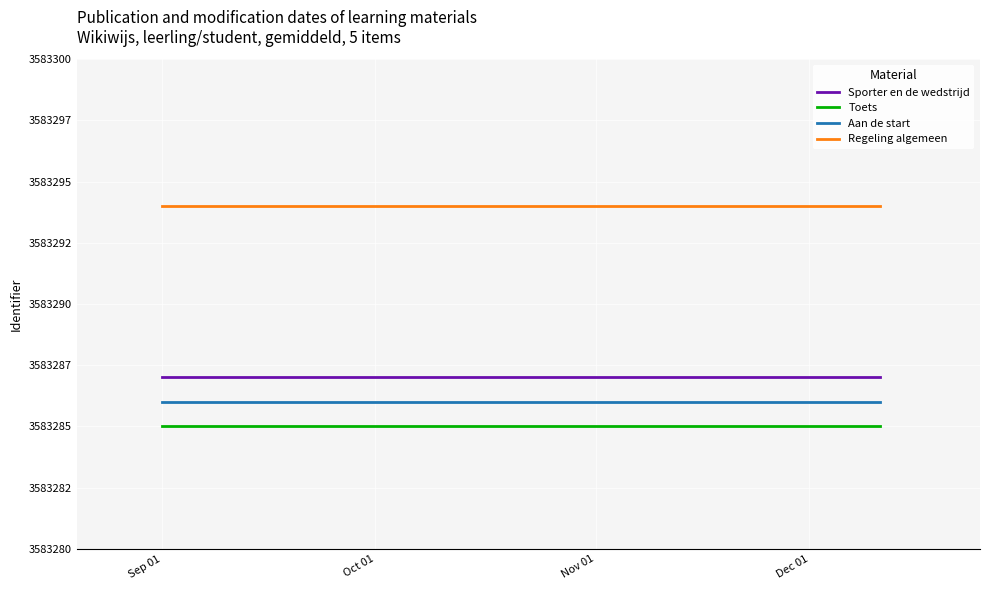

The Aan de start series shows 3583286 at Sep 01. True or false?

True